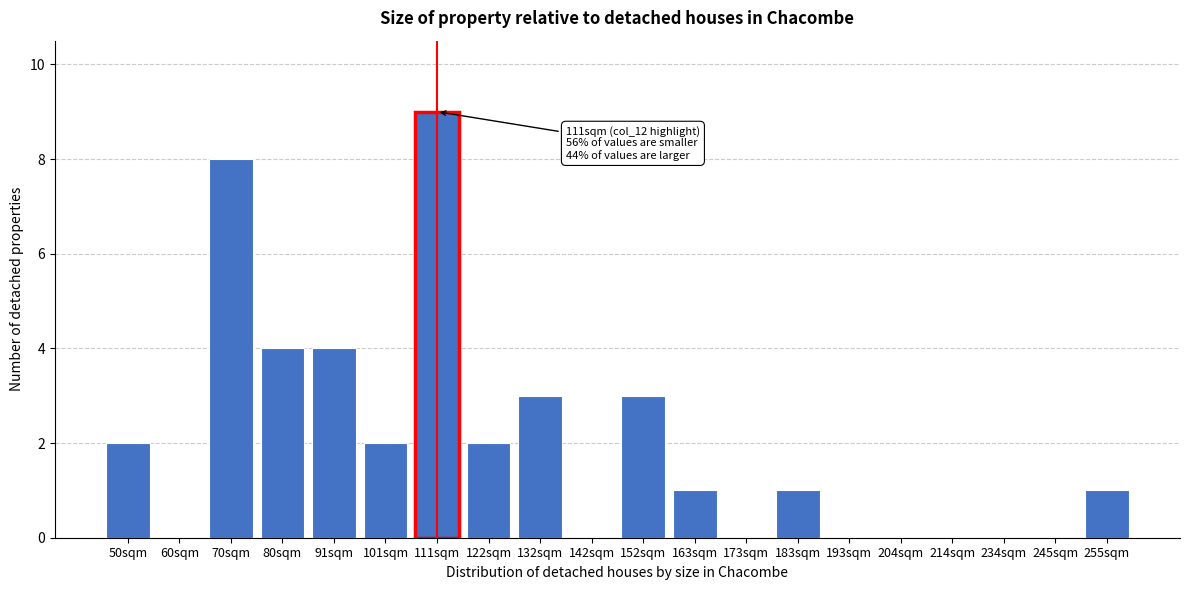

Reading left to right, what are all the values shown in this chart?

50sqm=2	60sqm=0	70sqm=8	80sqm=4	91sqm=4	101sqm=2	111sqm=9	122sqm=2	132sqm=3	142sqm=0	152sqm=3	163sqm=1	173sqm=0	183sqm=1	193sqm=0	204sqm=0	214sqm=0	234sqm=0	245sqm=0	255sqm=1